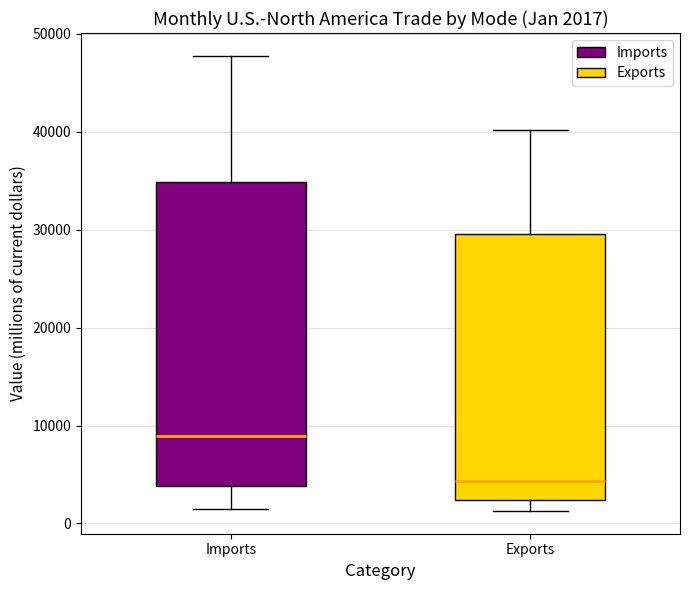

Comparing the boxes themselves (not the whiskers), which one is the tallest?

Imports